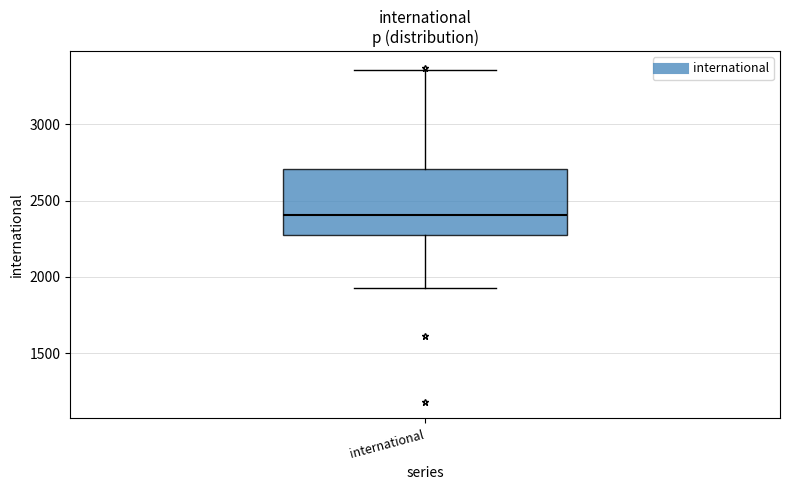

Where is the upper edge of the box for international on the y-axis? The values are not printed on the chart, so give them approximately, as read against the axis.

2700